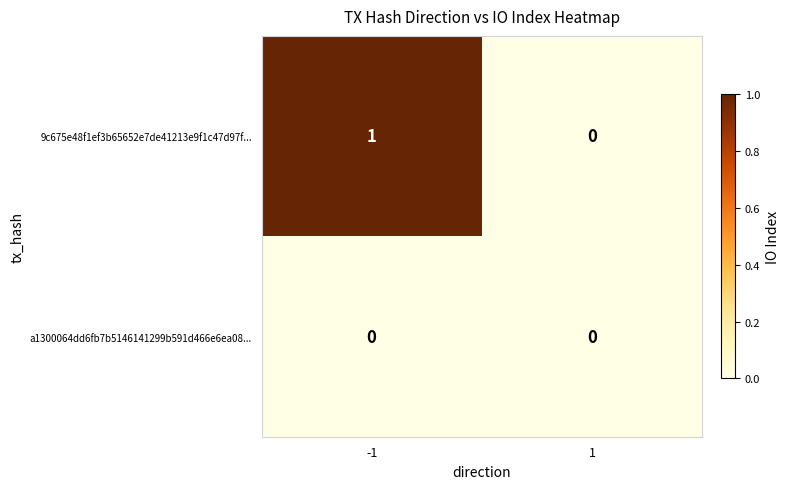

Which series has the largest total across all categories?

9c675e48f1ef3b65652e7de41213e9f1c47d97f...